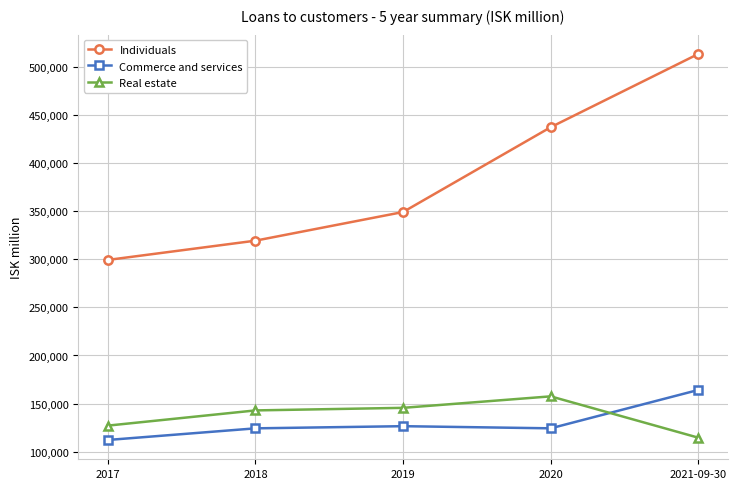

True or false: Individuals has more than 1 interior local peaks.

False